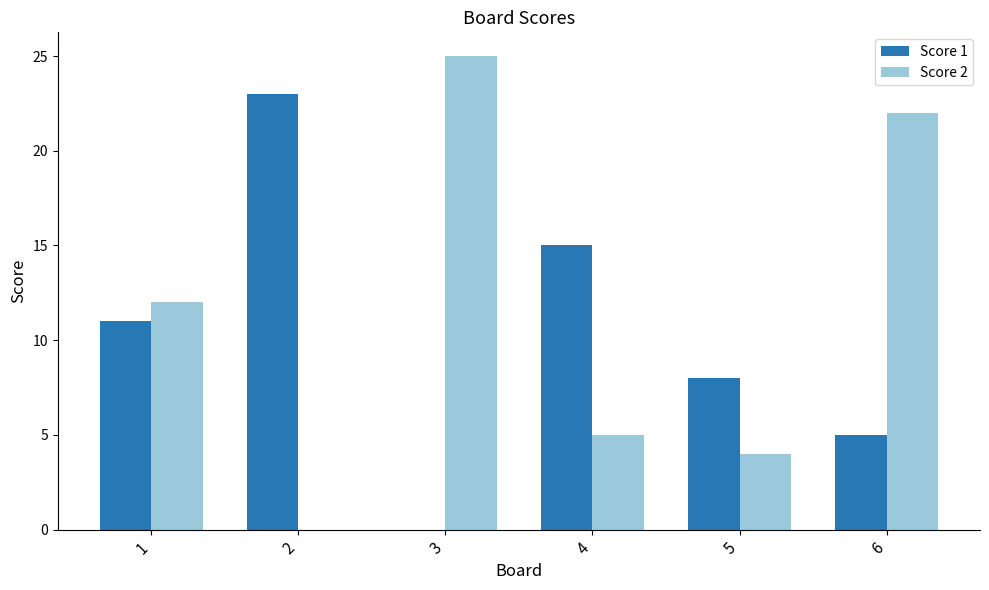

What is the average value of the Score 1 series?

10